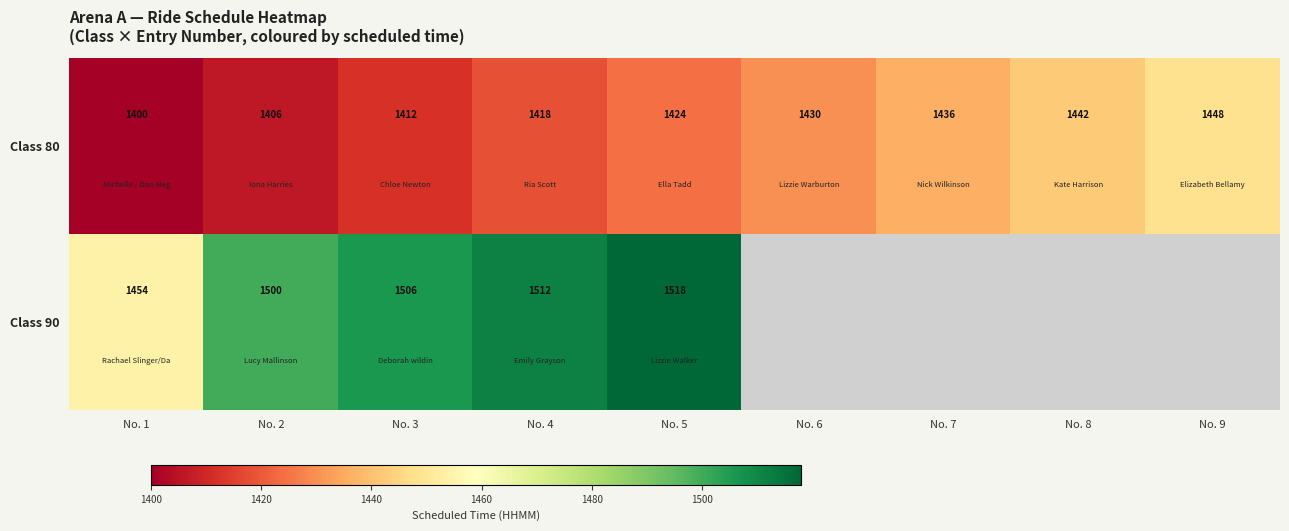

Count the number of data series in this chart.

2